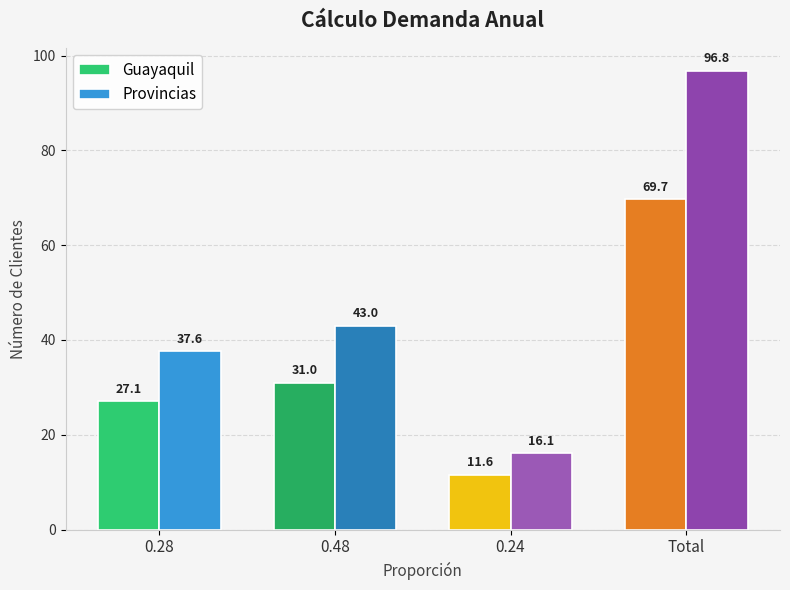

The Provincias series shows 16.1 at 0.24. True or false?

True